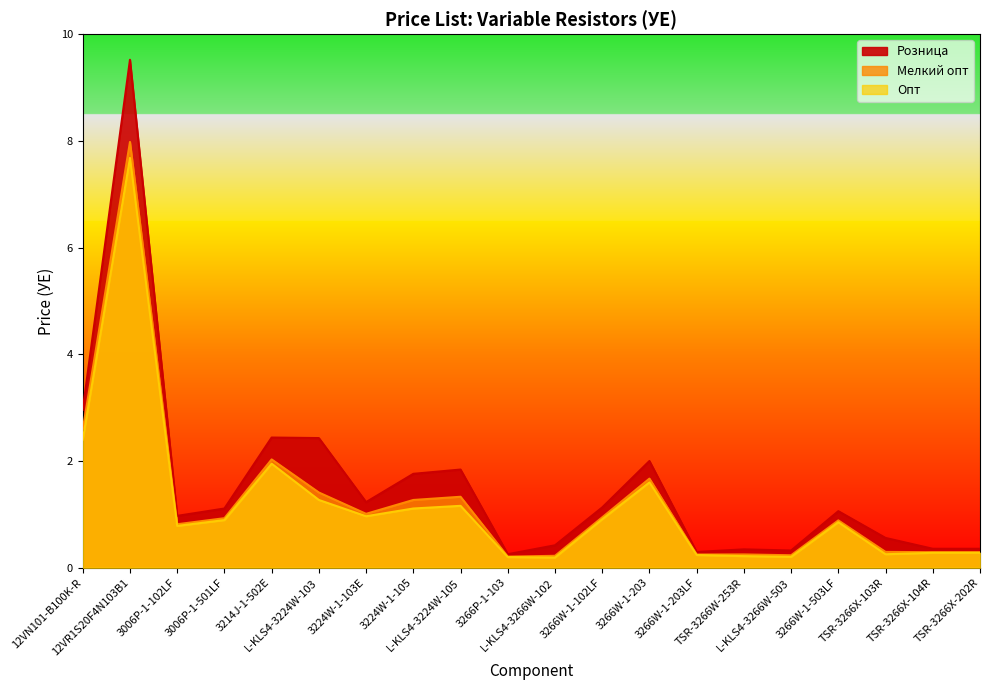

What is the sum of all Мелкий опт values?

24.9